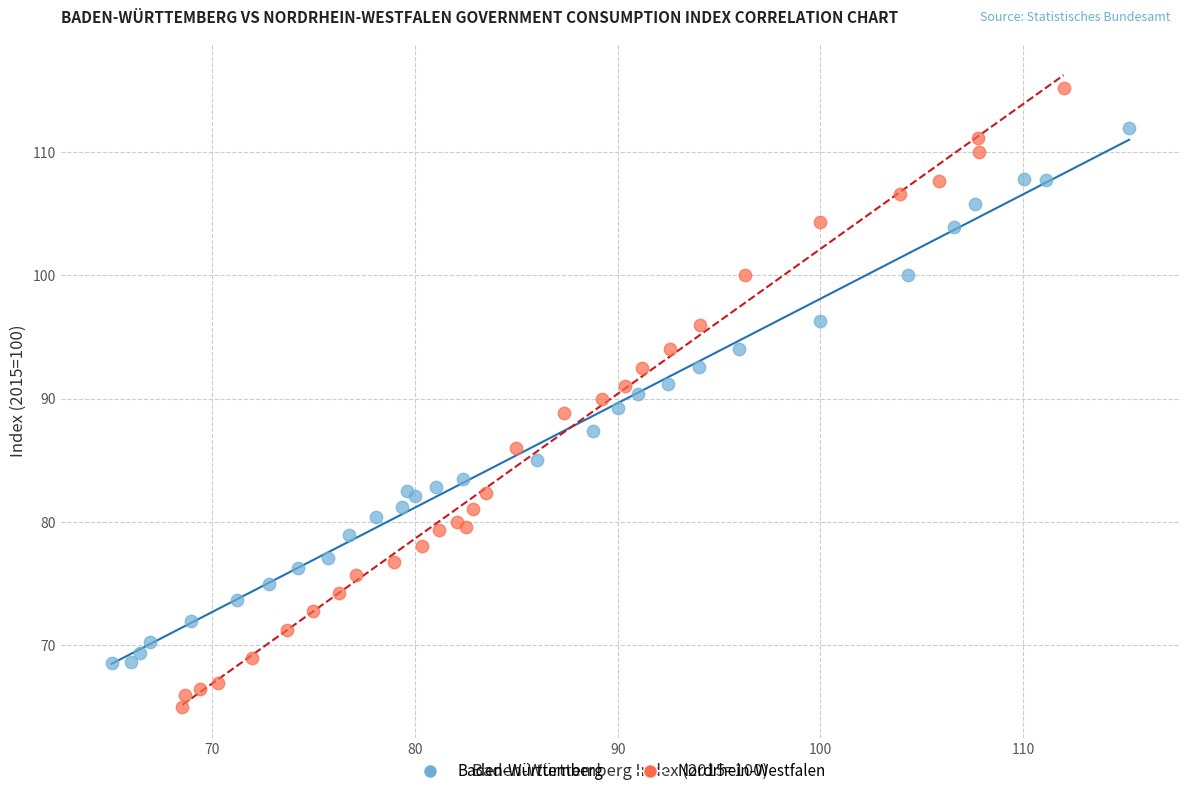

What are all the series names shown in the legend?

Baden-Württemberg, Nordrhein-Westfalen